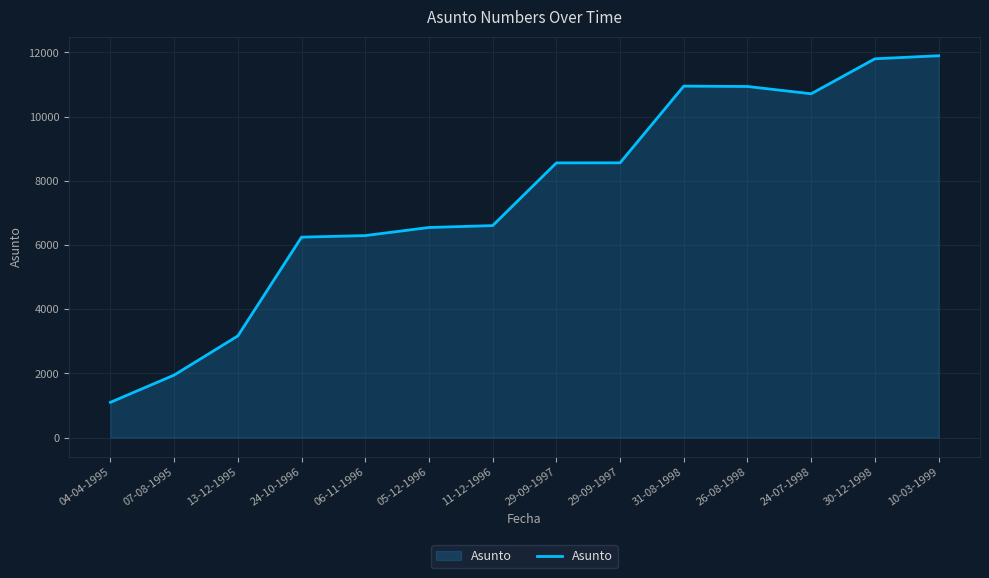

Where does the data first go above 8559?

29-09-1997